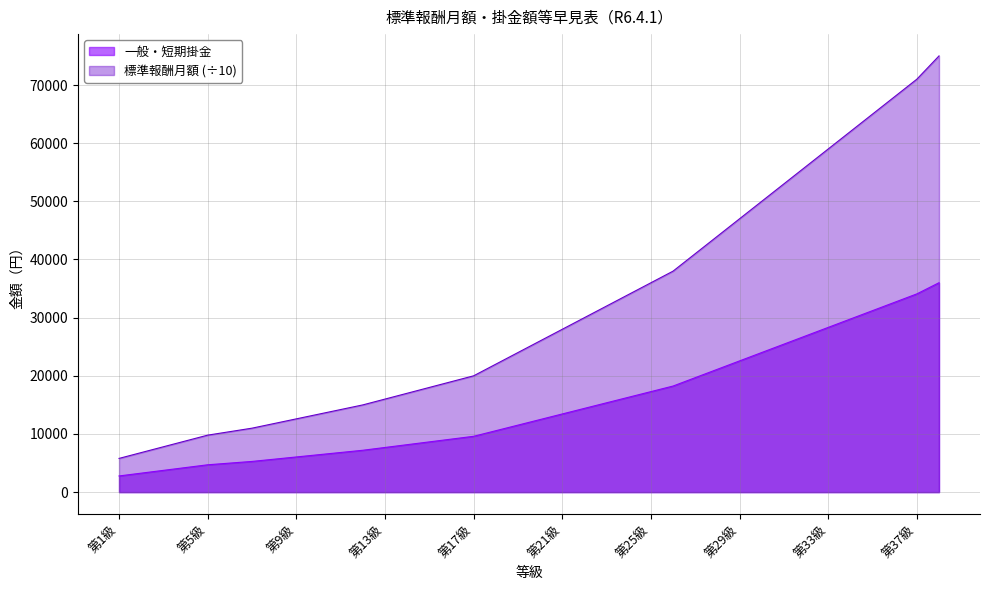

True or false: 一般・短期掛金 has more than 0 points higher than both neighbors.

False